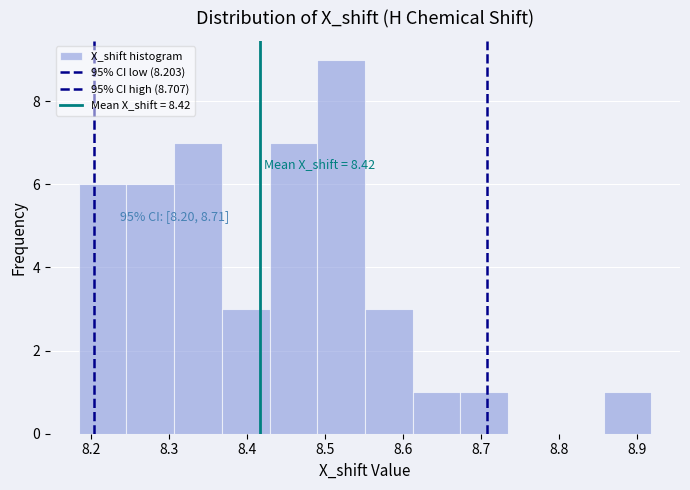

Which range on the x-axis has the tallest bar?

8.49 to 8.55